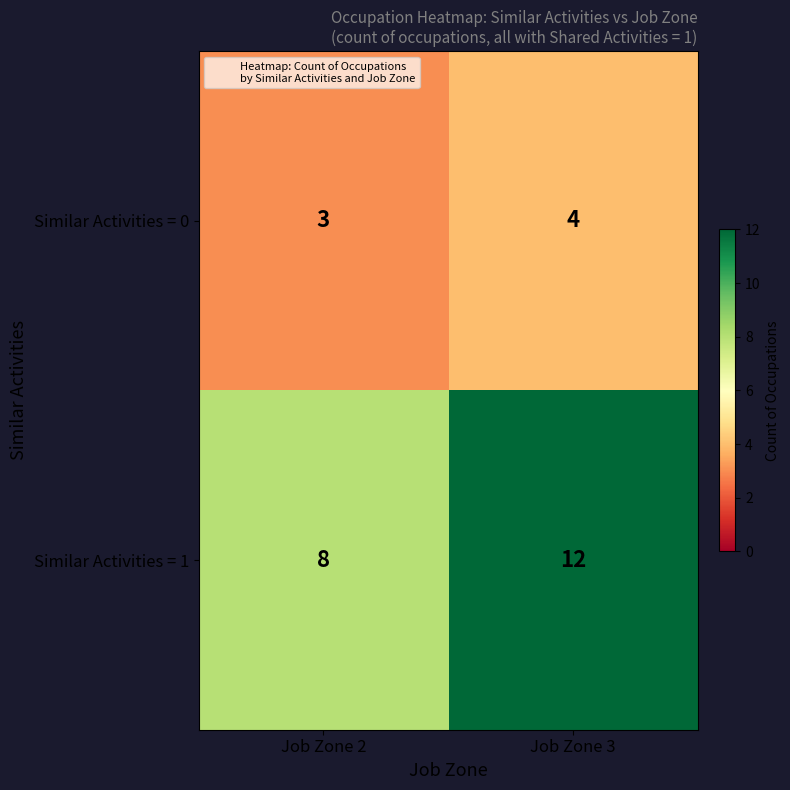

What is the sum of all Similar Activities = 0 values?

7